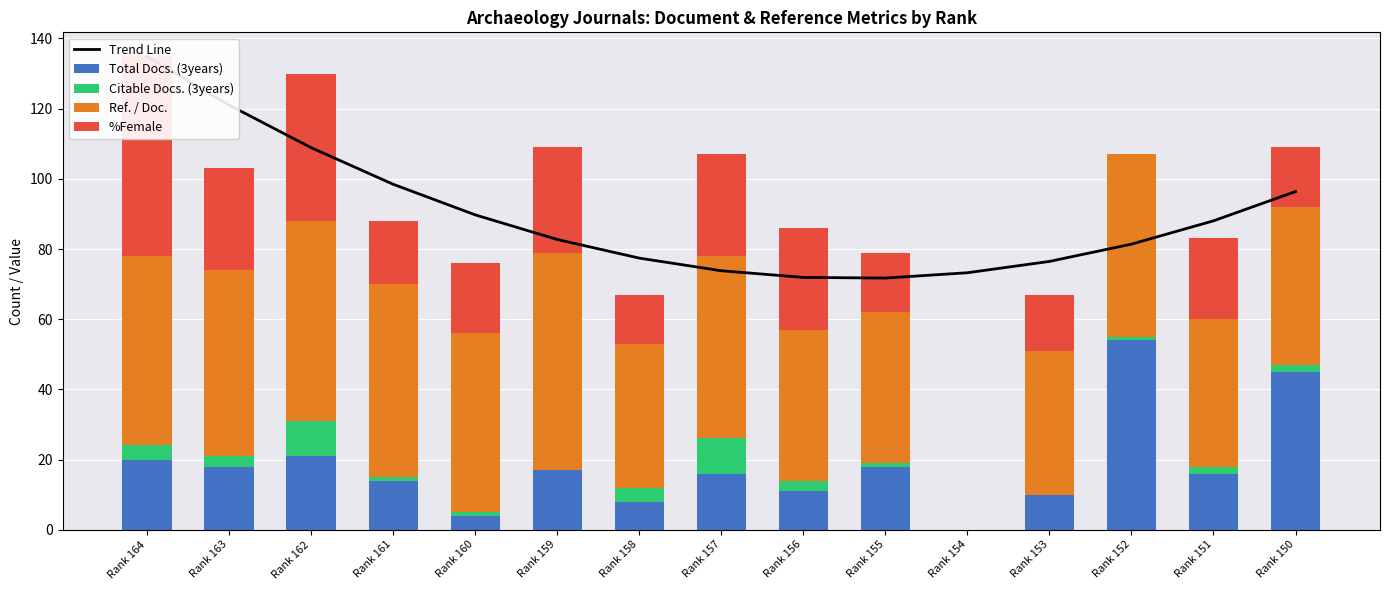

What is the average value of the %Female series?

22.7